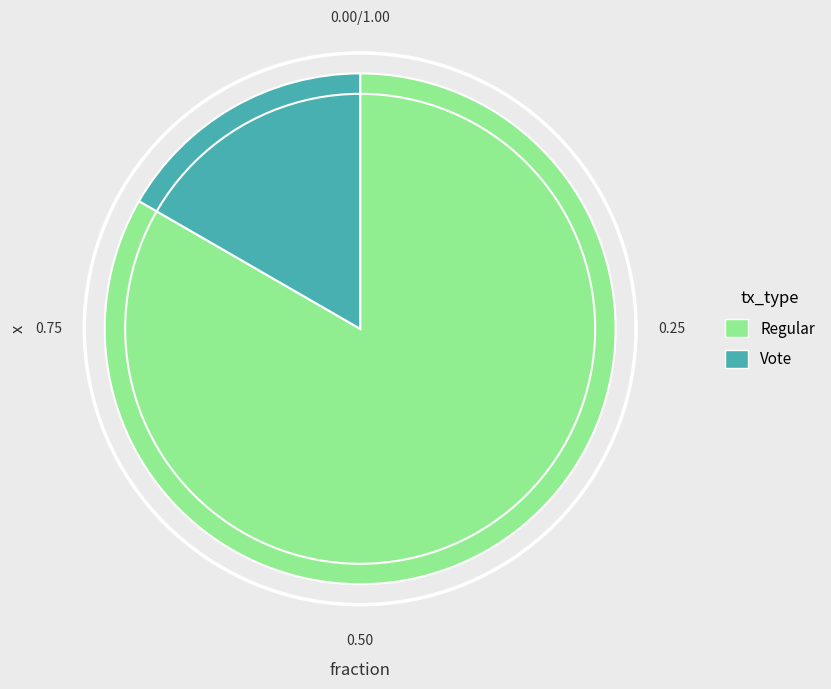

Is there any slice that represents more than half of the pie?

Yes